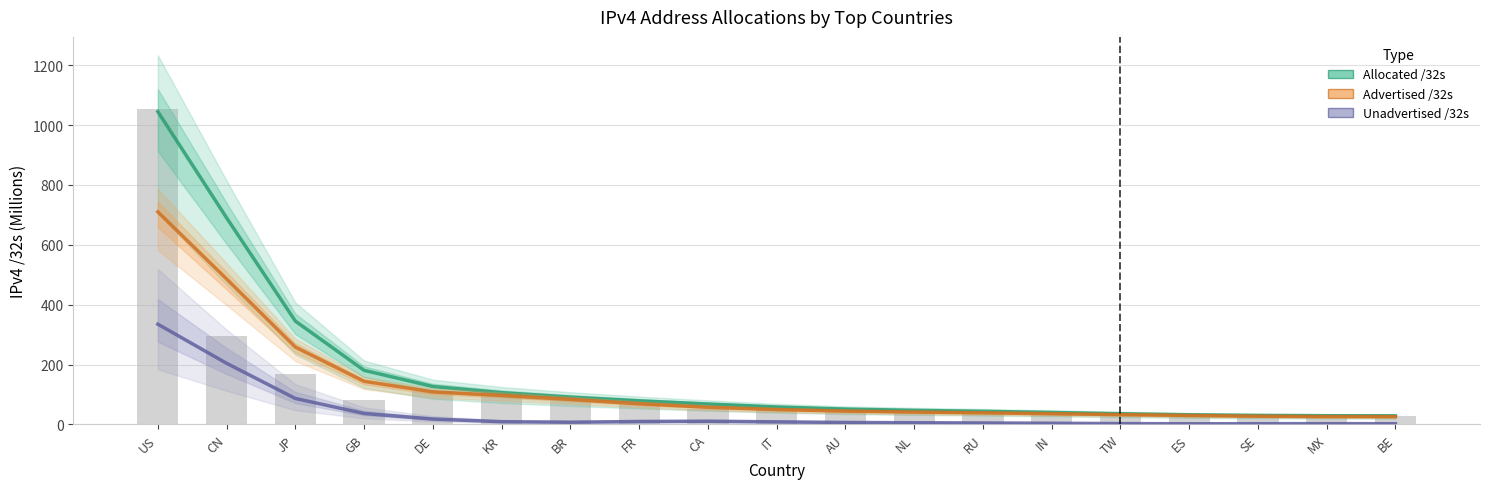

What are all the series names shown in the legend?

Allocated /32s, Advertised /32s, Unadvertised /32s